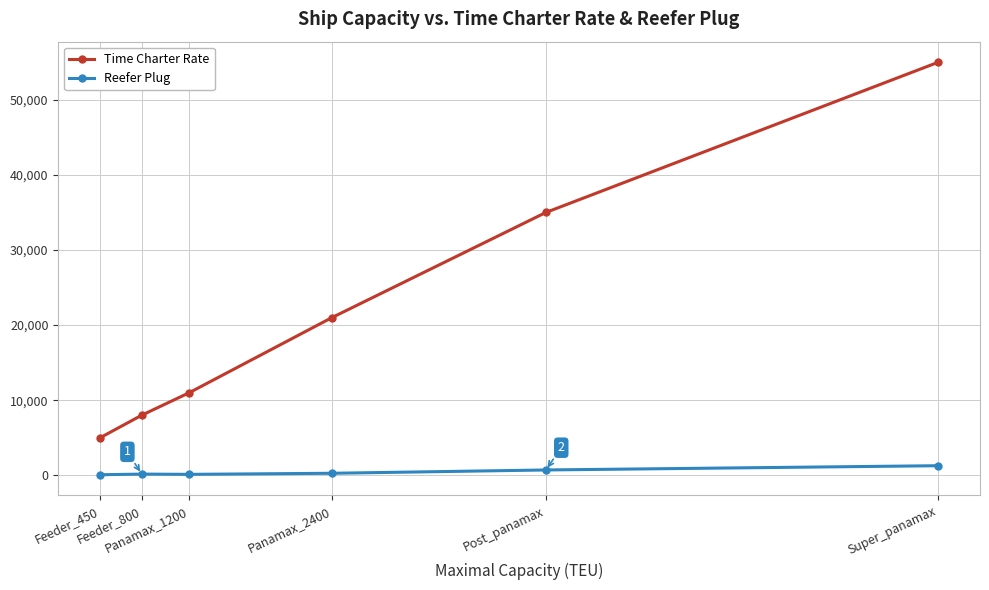

True or false: Reefer Plug has more than 0 points higher than both neighbors.

True